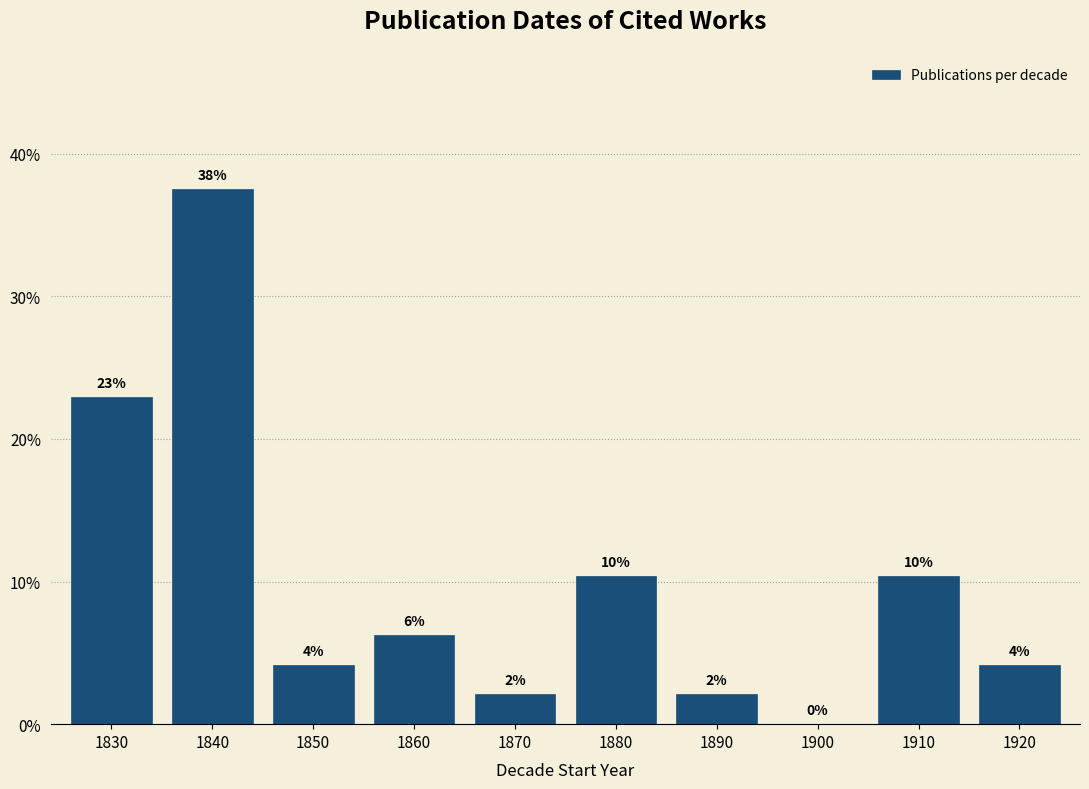

Are the bars horizontal?

No